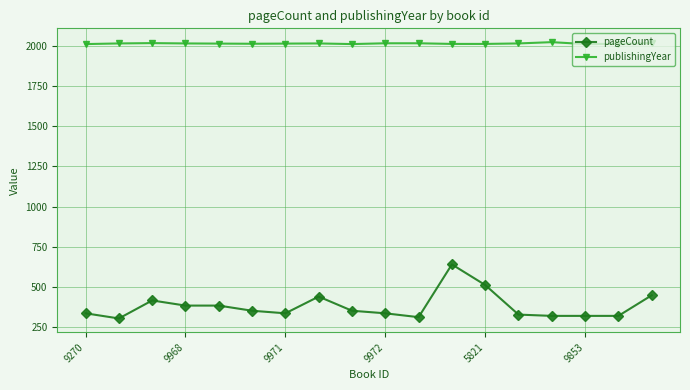

How many series are shown in this chart?

2